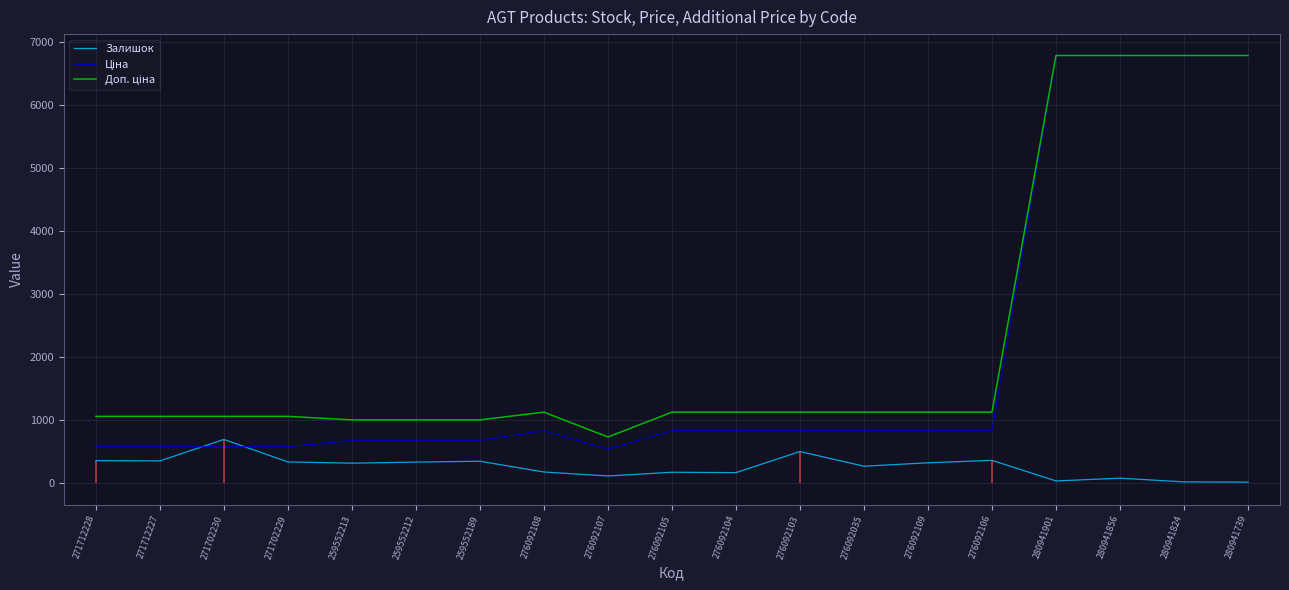

Between 259552213 and 280941856, which is larger?

259552213